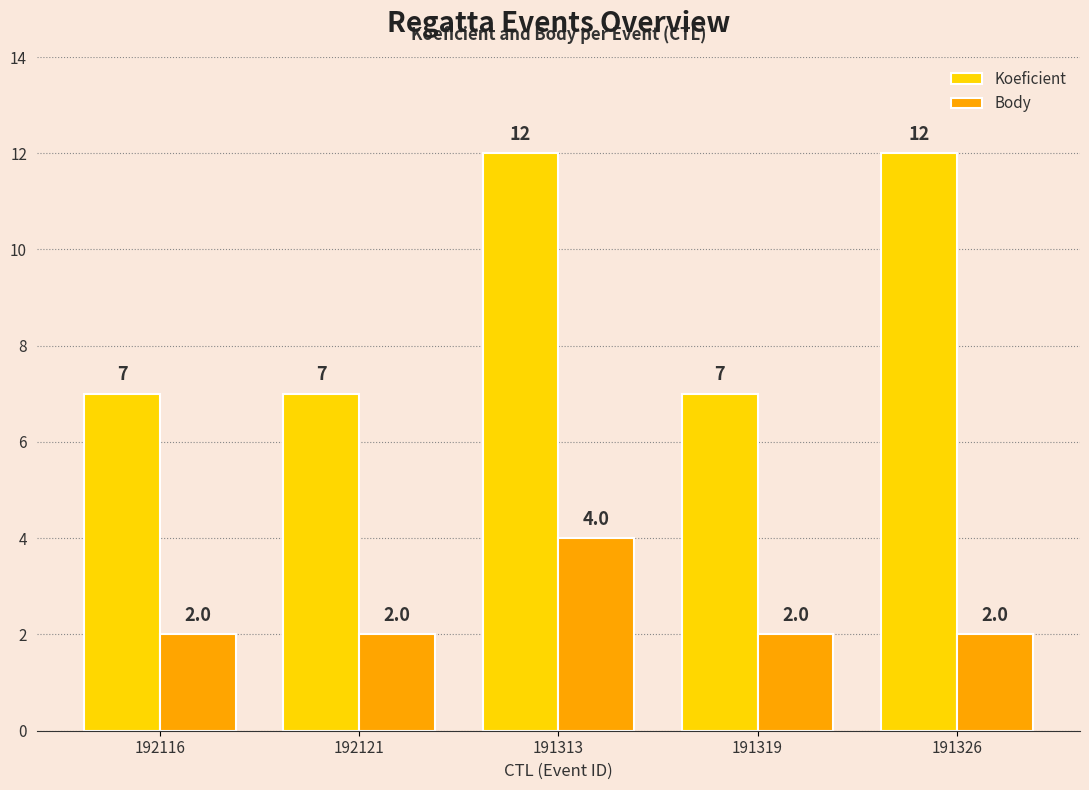

What is the difference between the highest and lowest values at 191313?

8